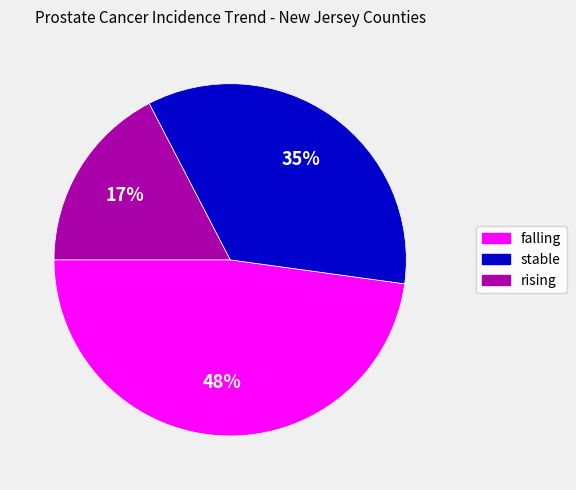

To the nearest percent, what percentage of the pie is rising?

17%